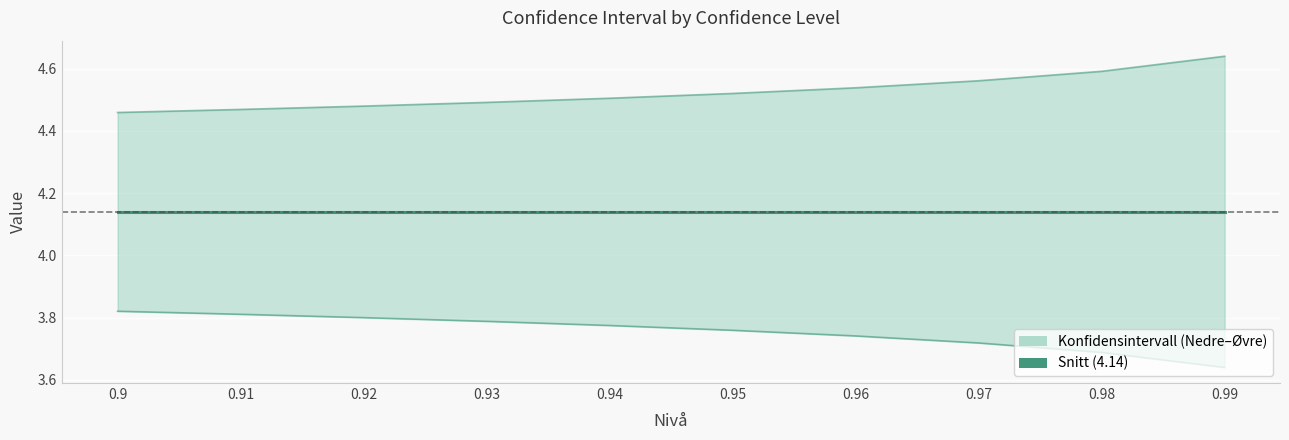

True or false: Snitt and Øvre intersect in this chart.

False